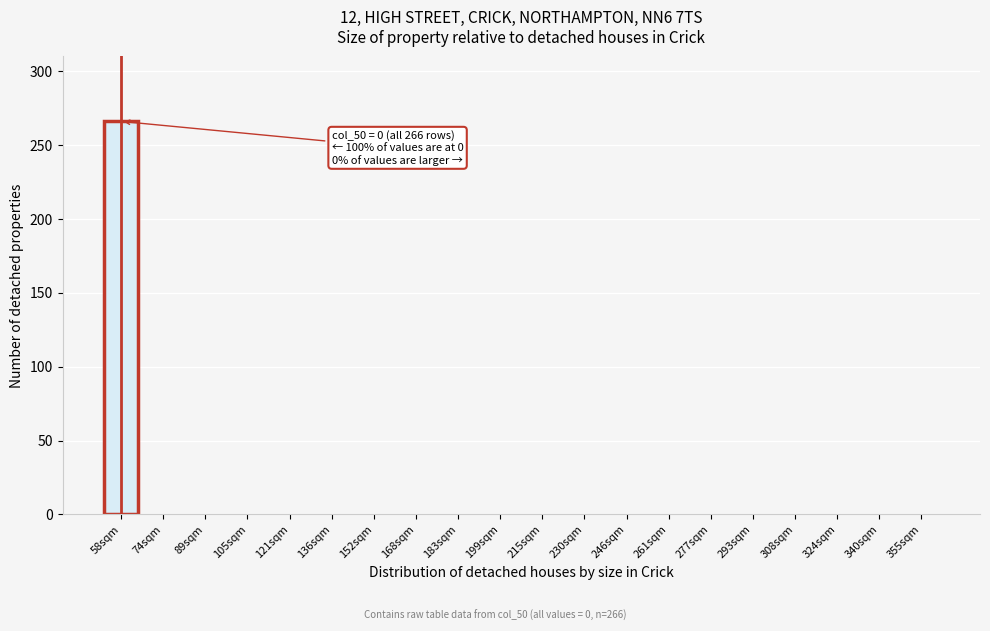

Reading left to right, list all the values displayed in this chart.

58sqm=266	74sqm=0	89sqm=0	105sqm=0	121sqm=0	136sqm=0	152sqm=0	168sqm=0	183sqm=0	199sqm=0	215sqm=0	230sqm=0	246sqm=0	261sqm=0	277sqm=0	293sqm=0	308sqm=0	324sqm=0	340sqm=0	355sqm=0